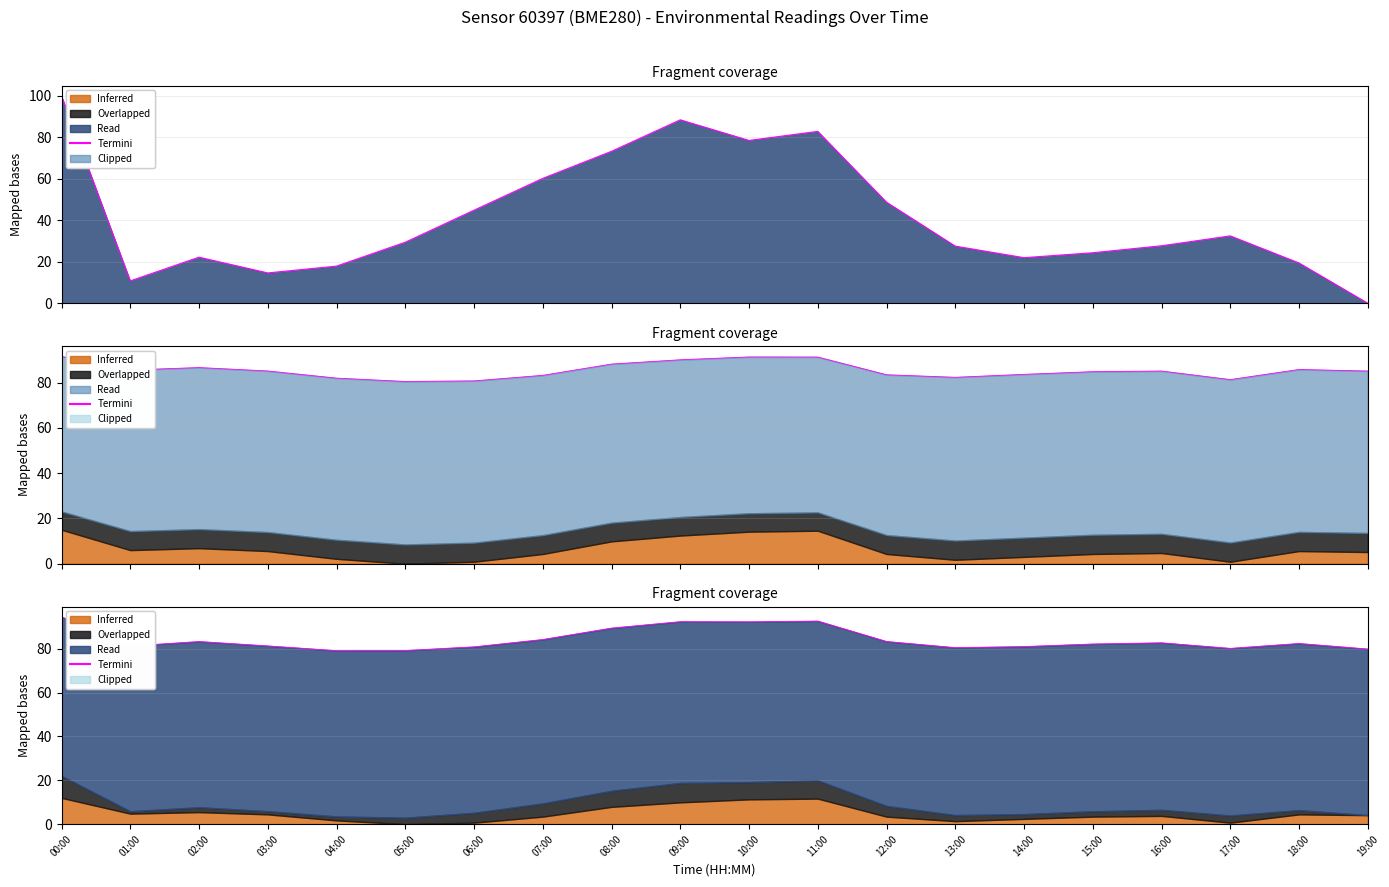

What is the difference between the maximum and minimum values in the temperature series?

11.1